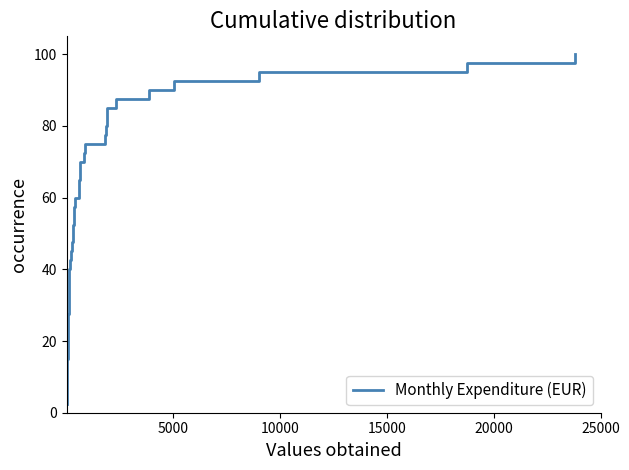

Between 10000 and 15000, which is larger?

15000